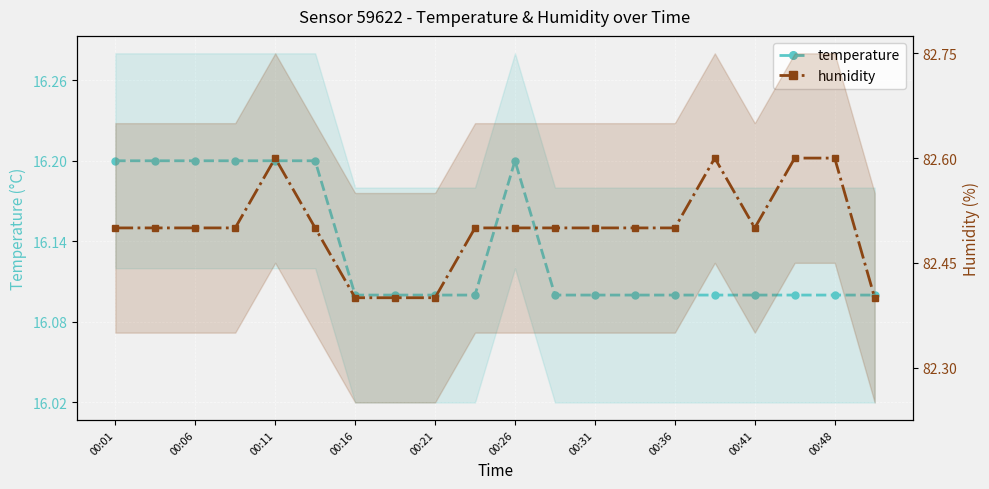

Is it true that humidity equals 25.0 at 19?

False